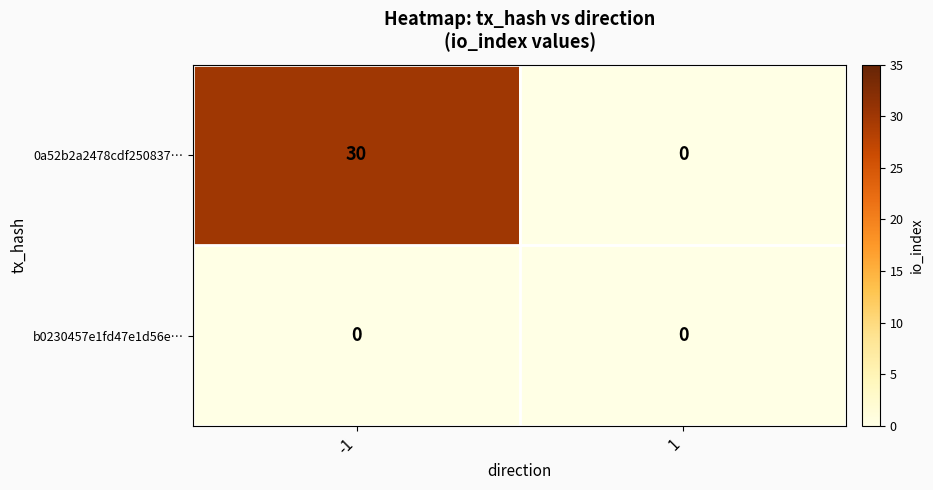

List the series in order of their peak value, lowest first.

b0230457e1fd47e1d56e…, 0a52b2a2478cdf250837…